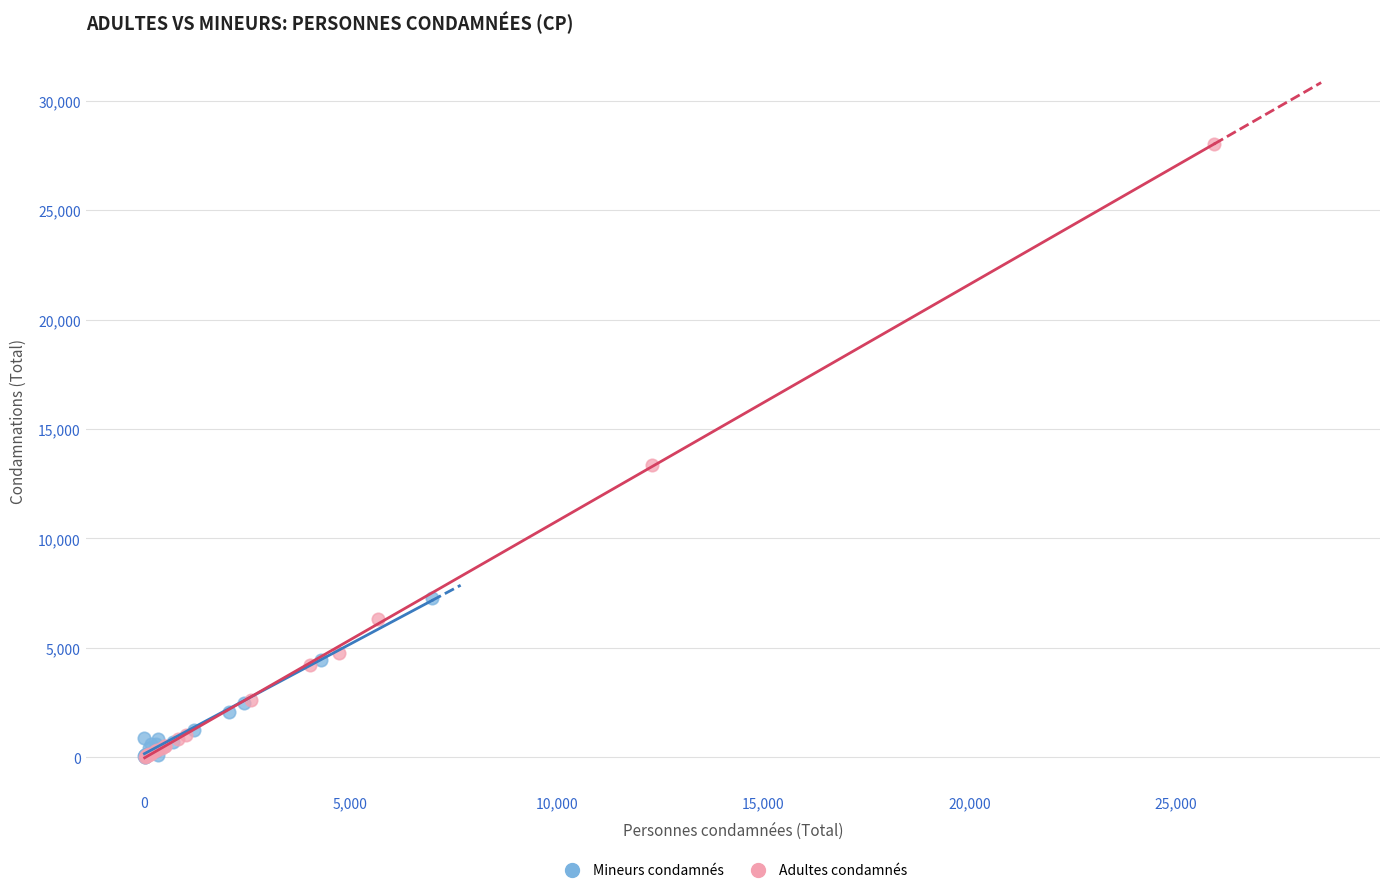

Which series has the widest spread of Y values?

Adultes condamnés